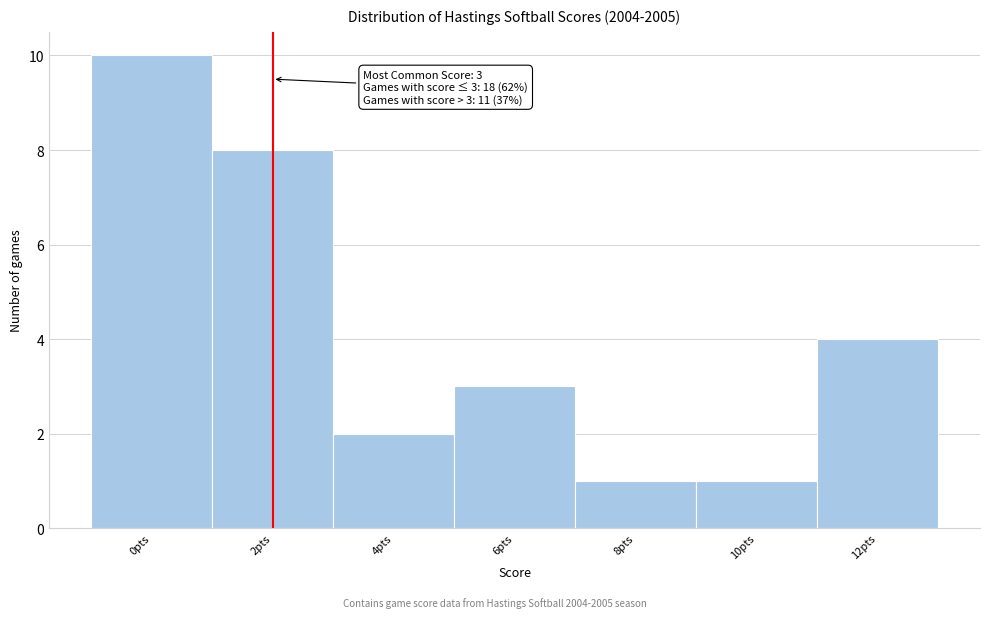

Reading left to right, transcribe all the data shown in this chart.

10	8	2	3	1	1	4